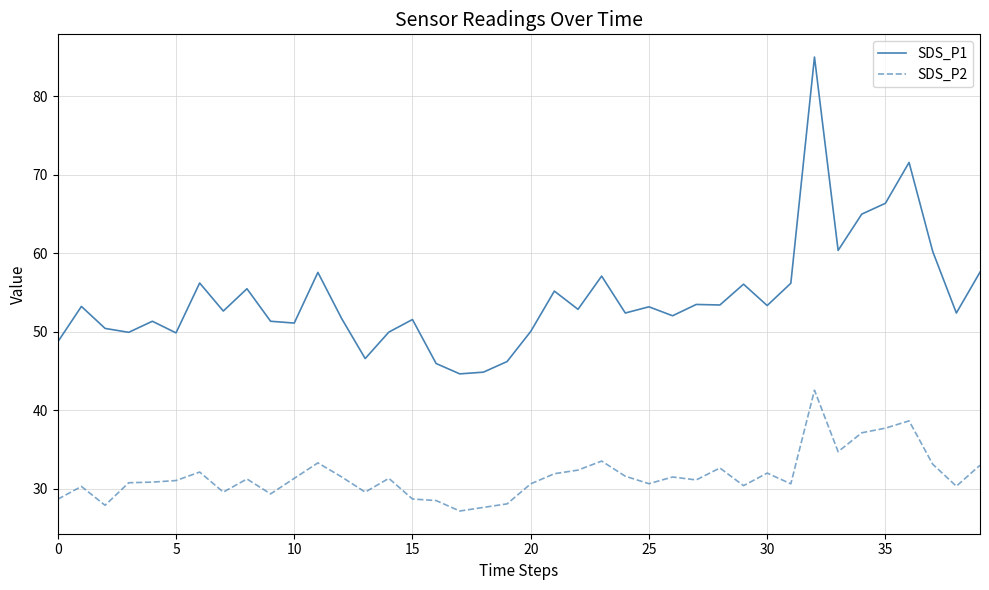

What is the difference between the second highest and minimum values in the SDS_P1 series?

26.9